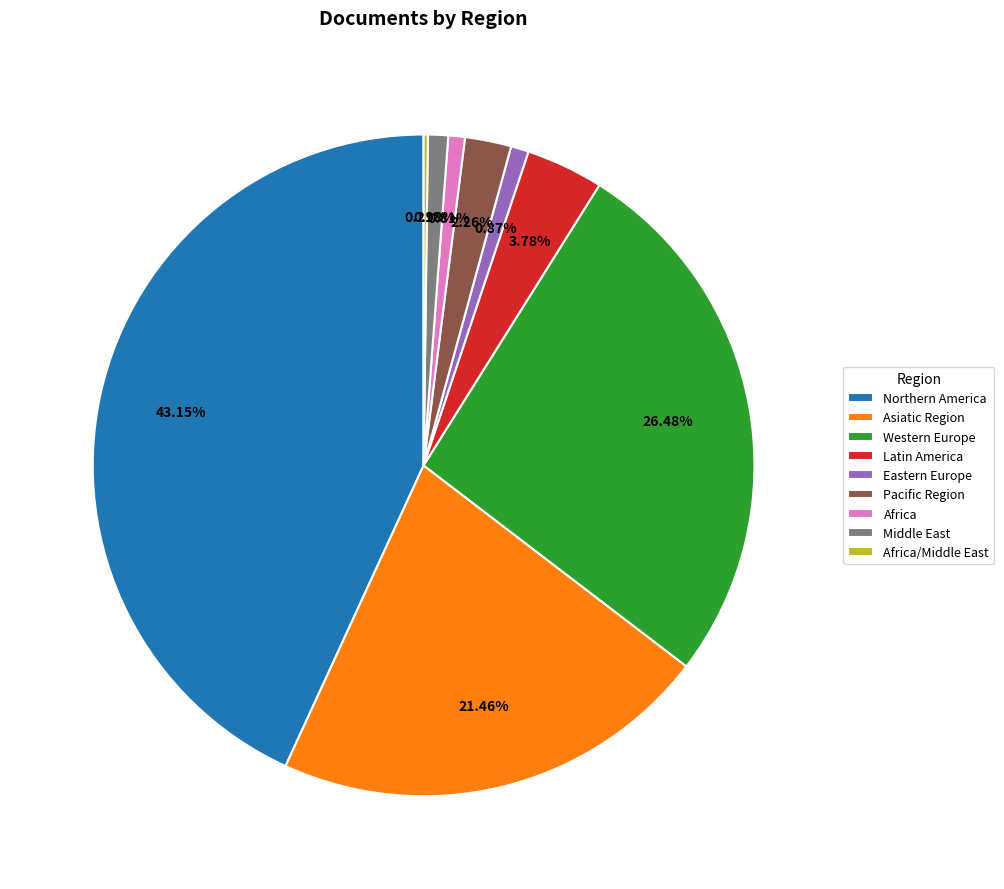

To the nearest percent, what percentage of the pie is Pacific Region?

2%